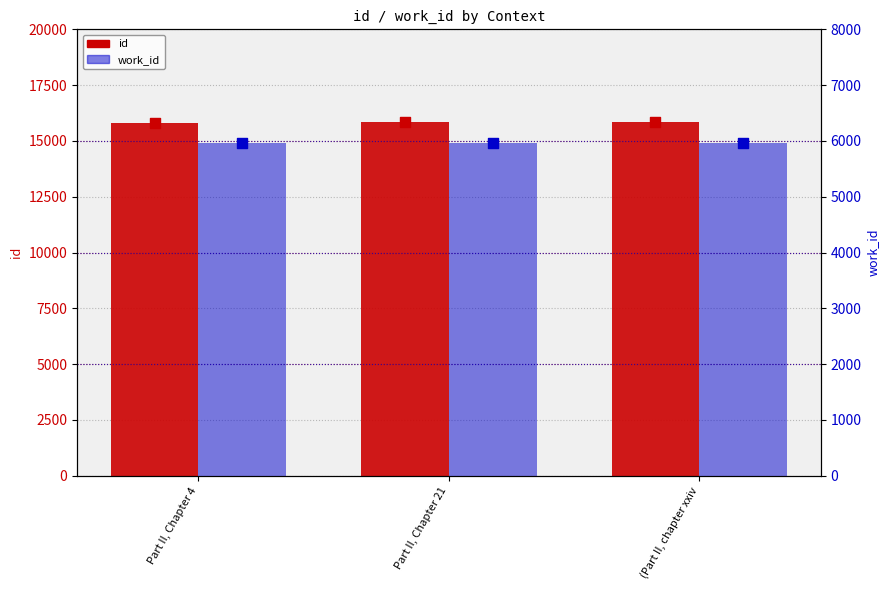

Which series has the widest spread of Y values?

id